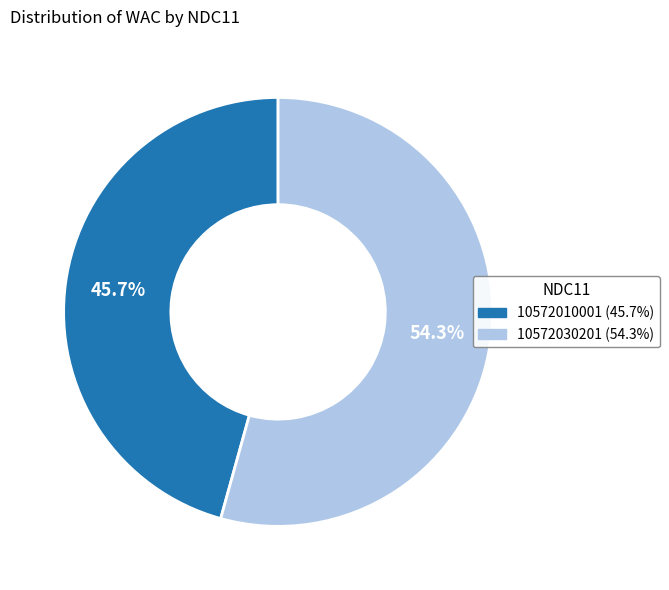

To the nearest percent, what is the difference between the 10572010001 and 10572030201 slice percentages?

9%